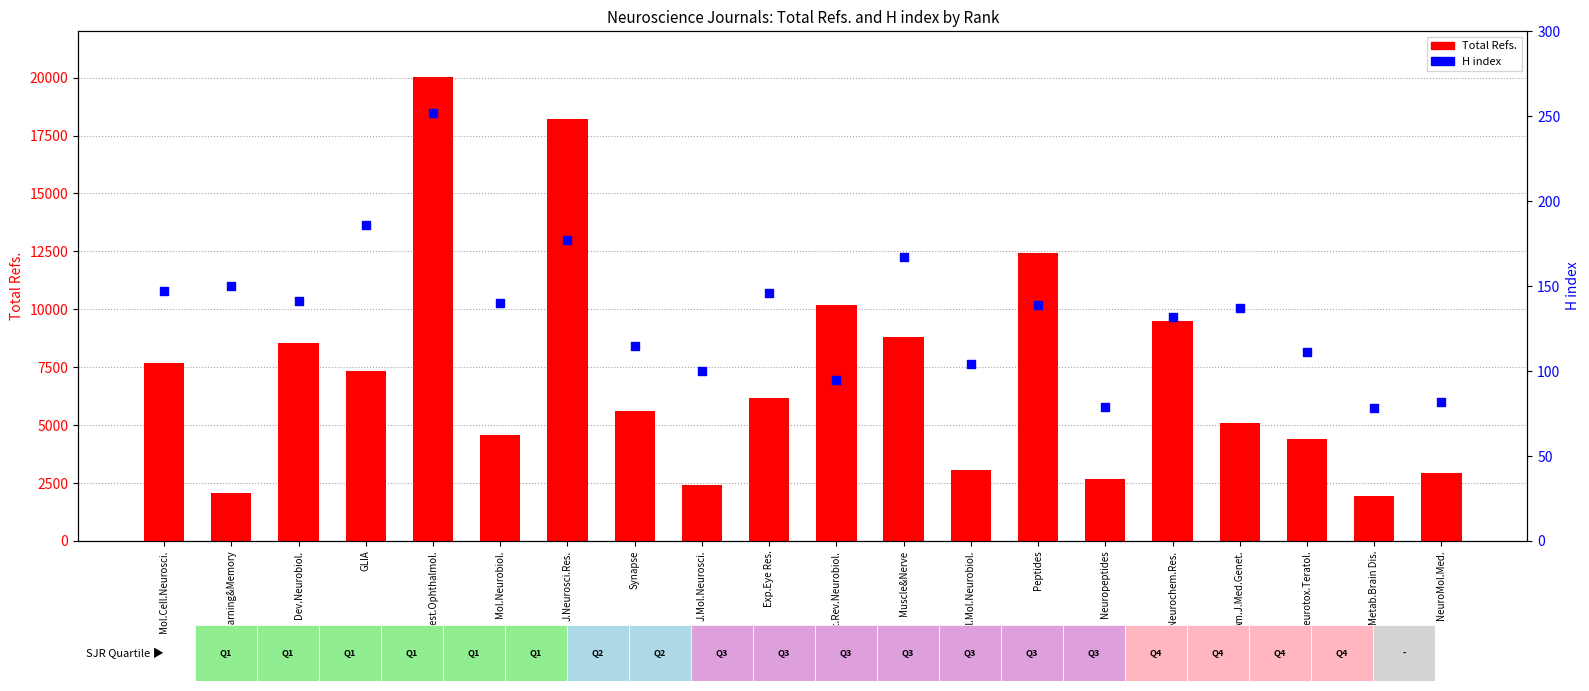

At how many categories does at least one series exceed 14374?

2